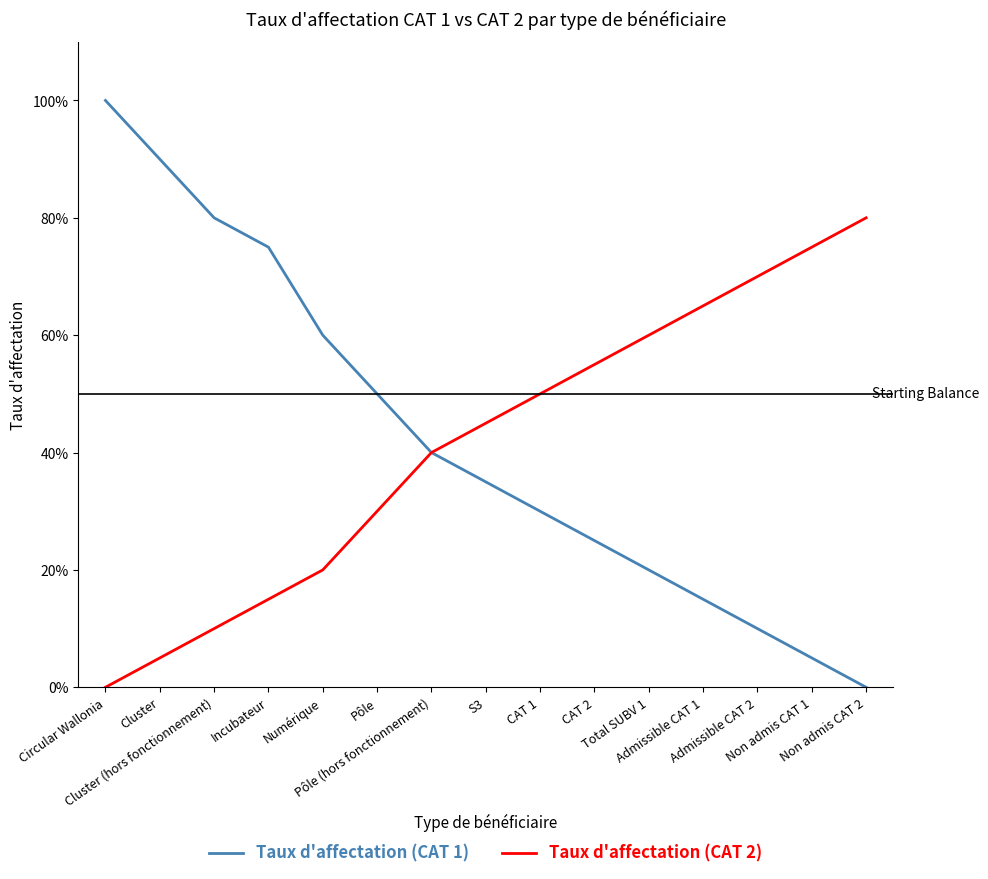

At Cluster, list the series in order from smallest to largest.

Taux d'affectation (CAT 2), Taux d'affectation (CAT 1)